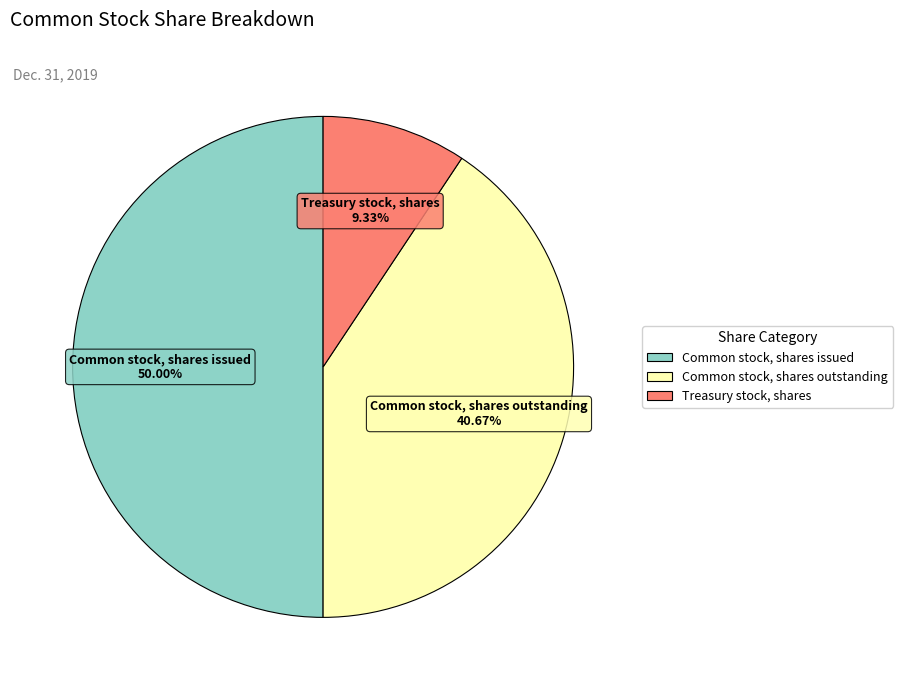

Approximately how many times larger is the value at Common stock, shares outstanding compared to Treasury stock, shares?

4.4